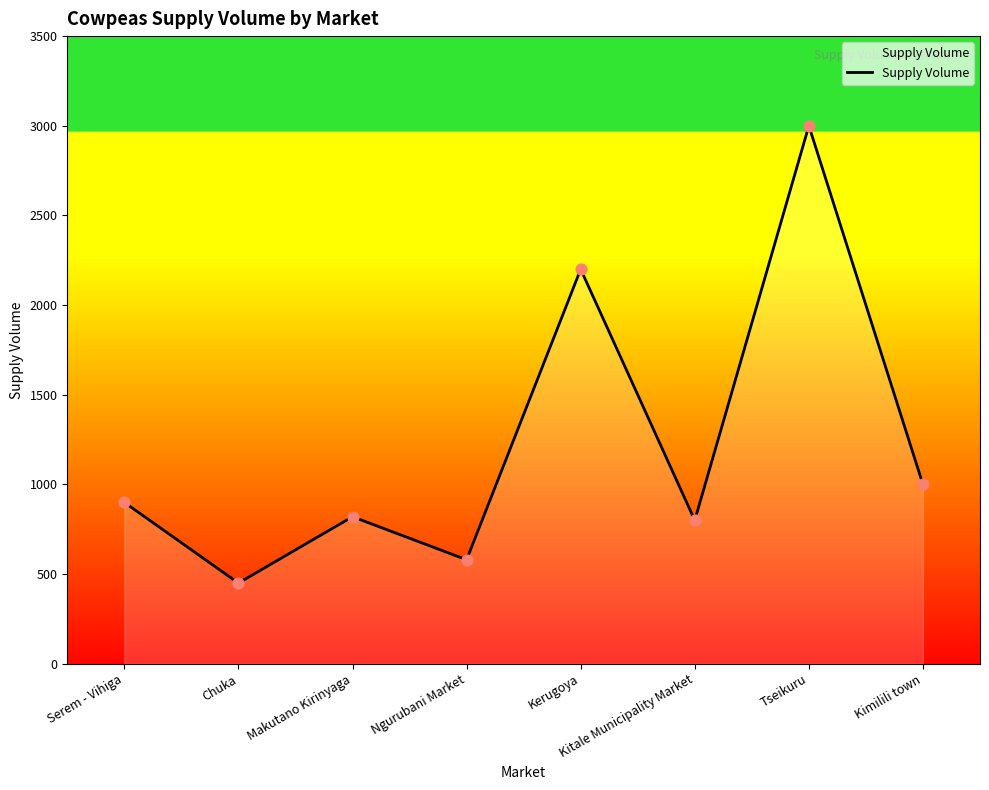

Which has a higher value, Chuka or Tseikuru?

Tseikuru